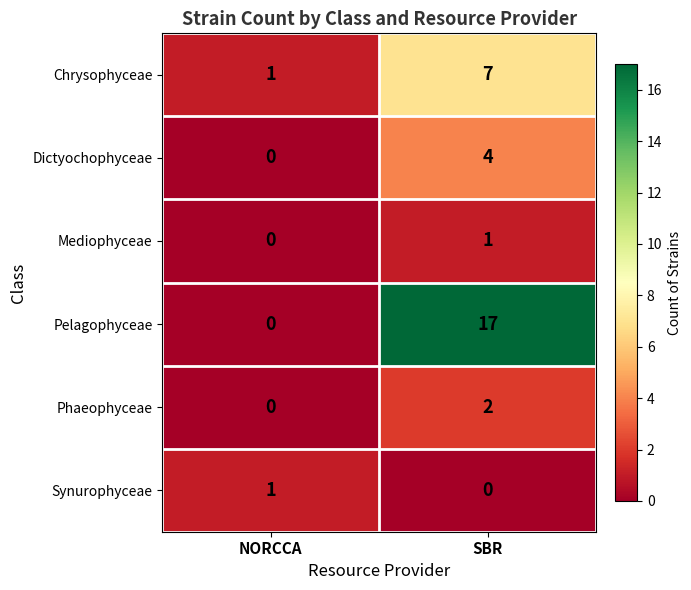

Reading left to right, list all the values displayed in this chart.

Chrysophyceae: 1	7
Dictyochophyceae: 0	4
Mediophyceae: 0	1
Pelagophyceae: 0	17
Phaeophyceae: 0	2
Synurophyceae: 1	0